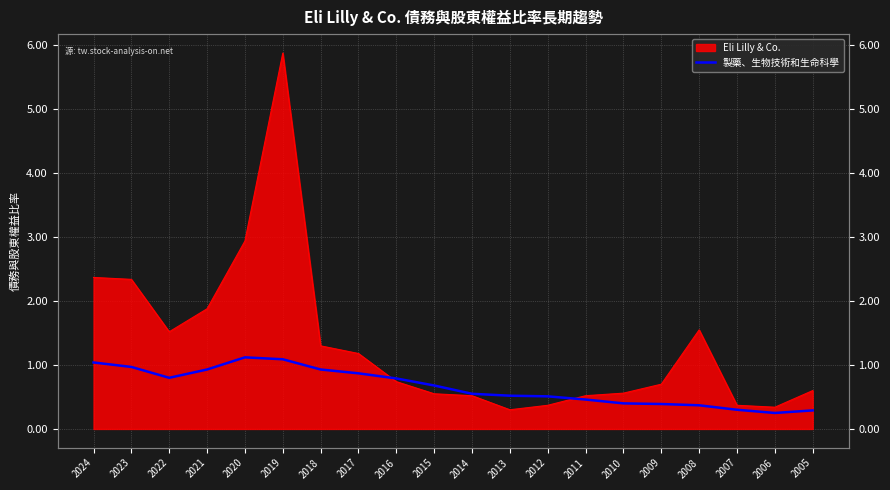

Which category has the lowest value across all series?

2006